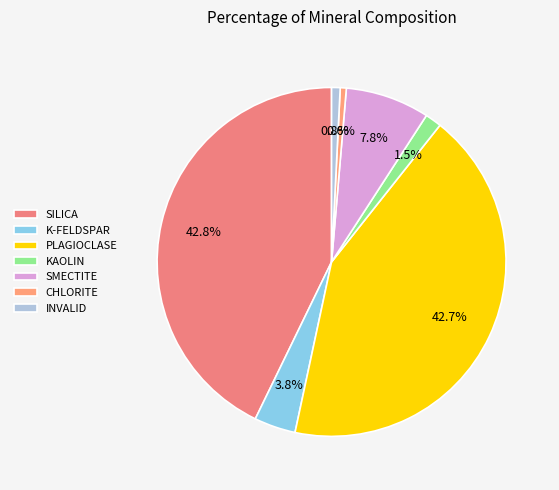

To the nearest percent, what portion does KAOLIN represent?

2%